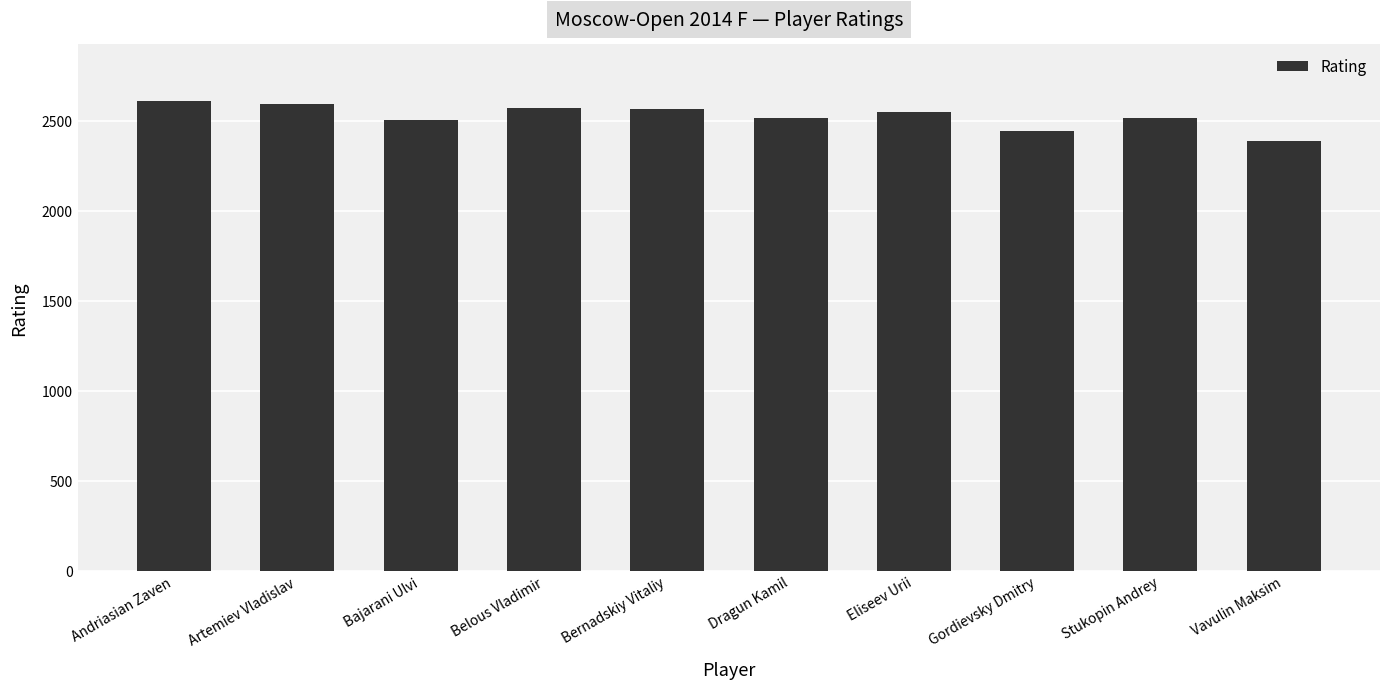

What is the smallest value displayed?

2390